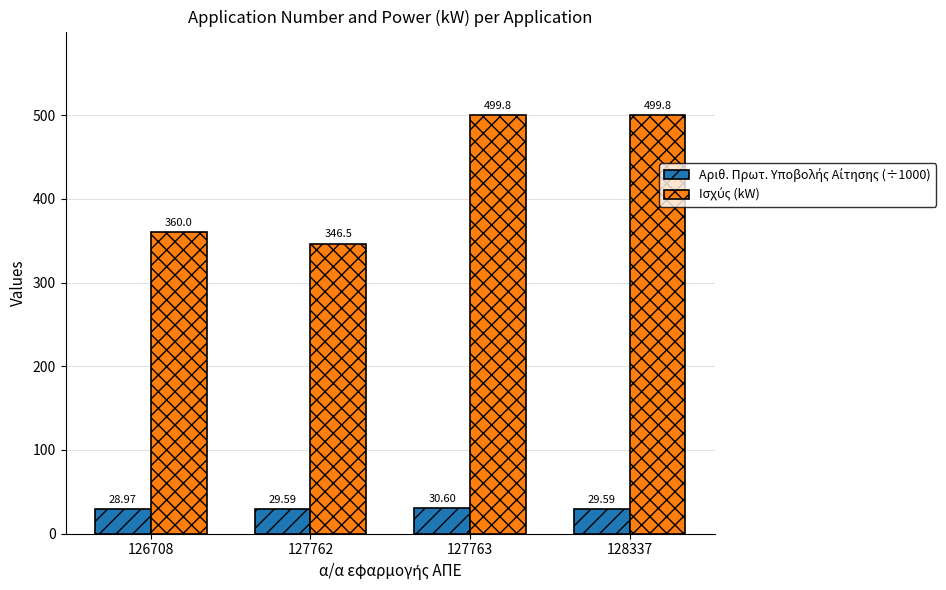

What is the difference between the highest and lowest values at 127763?

469.2